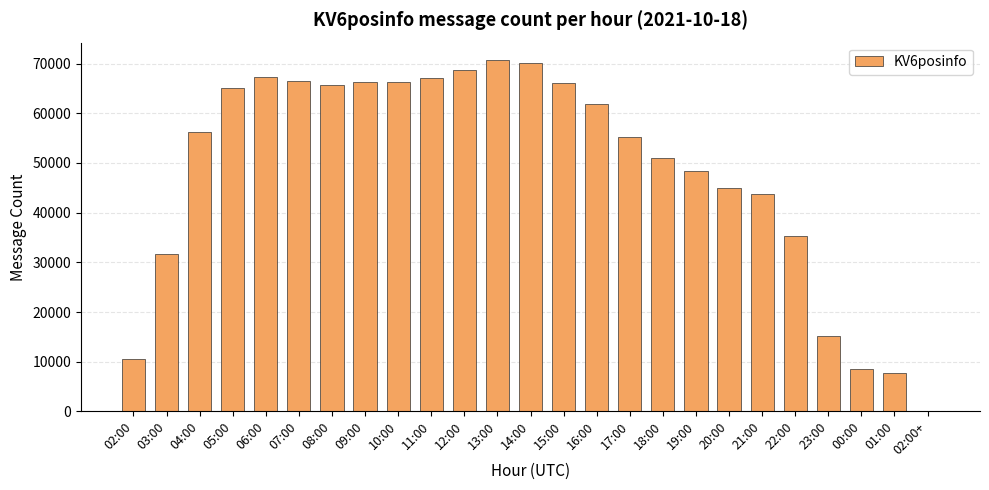

What is the change in value from 12:00 to 19:00?

-20211